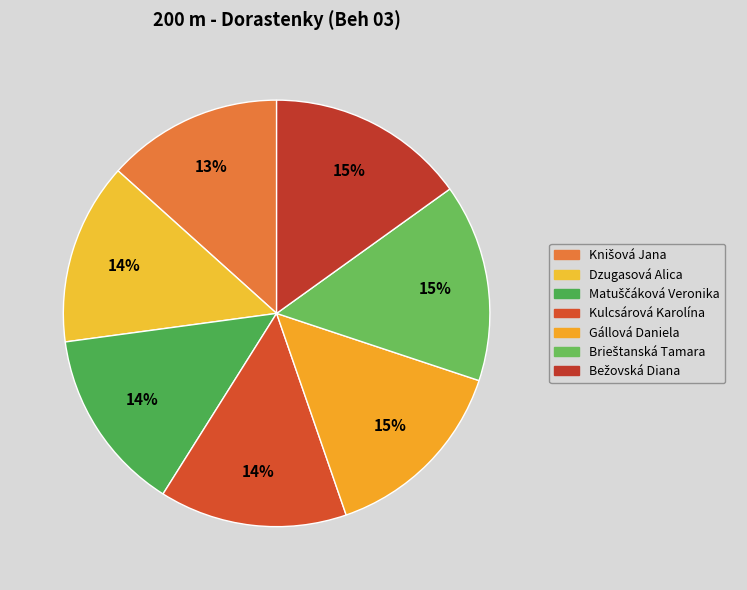

Is it true that Kulcsárová Karolína is 14% of the pie?

True